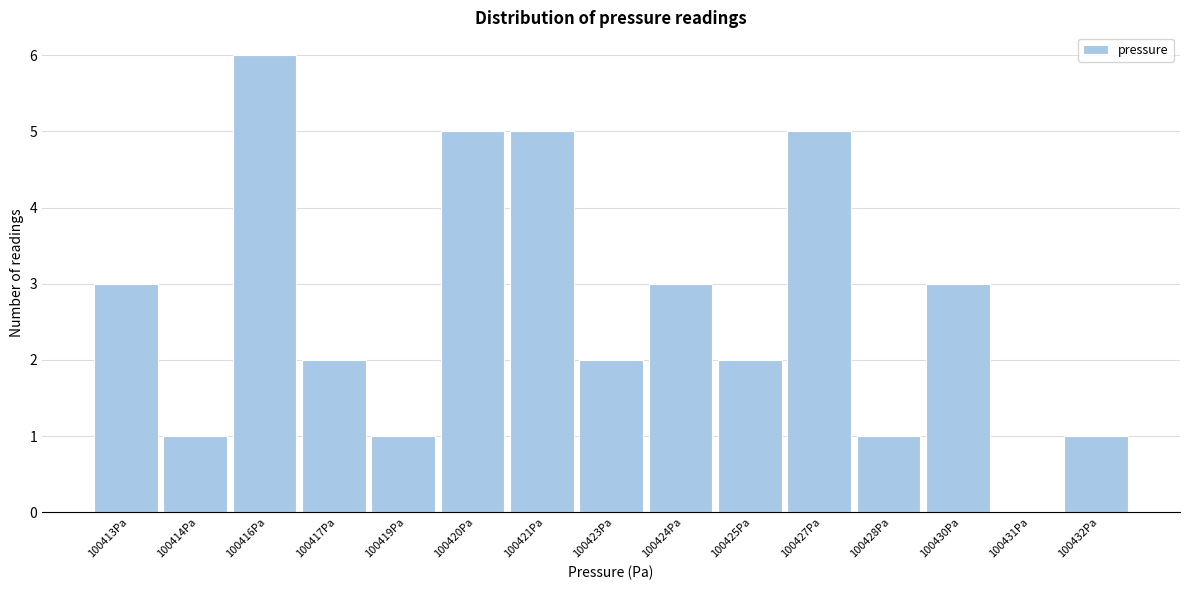

Reading right to left, what are all the values shown in this chart?

100432Pa=1	100431Pa=0	100430Pa=3	100428Pa=1	100427Pa=5	100425Pa=2	100424Pa=3	100423Pa=2	100421Pa=5	100420Pa=5	100419Pa=1	100417Pa=2	100416Pa=6	100414Pa=1	100413Pa=3